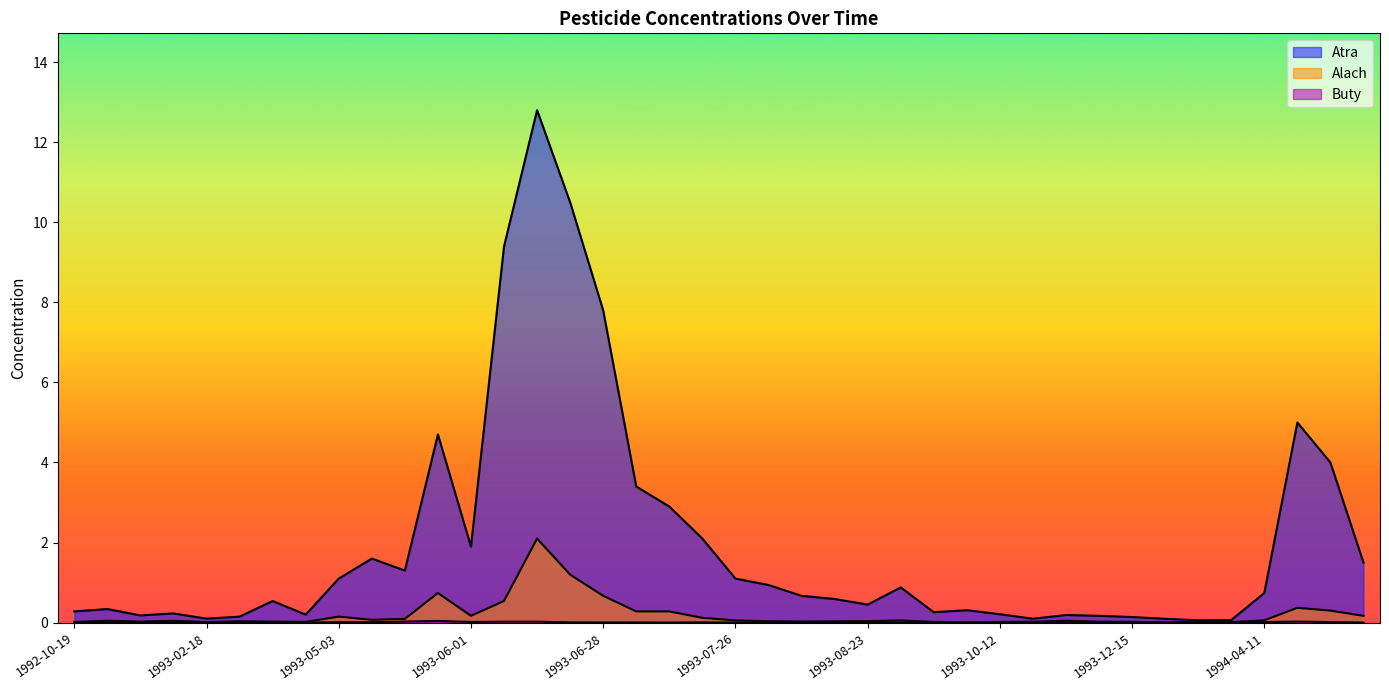

At which category is the sum across all series the highest?

1993-06-14